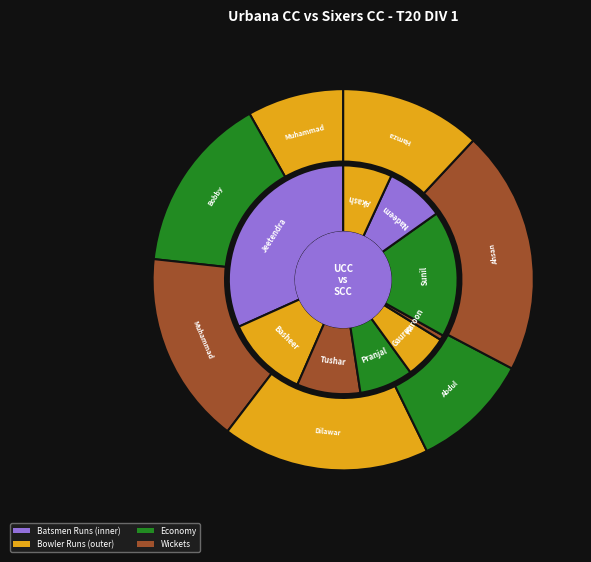

To the nearest percent, what is the difference between the Jeetendra Kemburu and Haroon Rana slice percentages?

31%